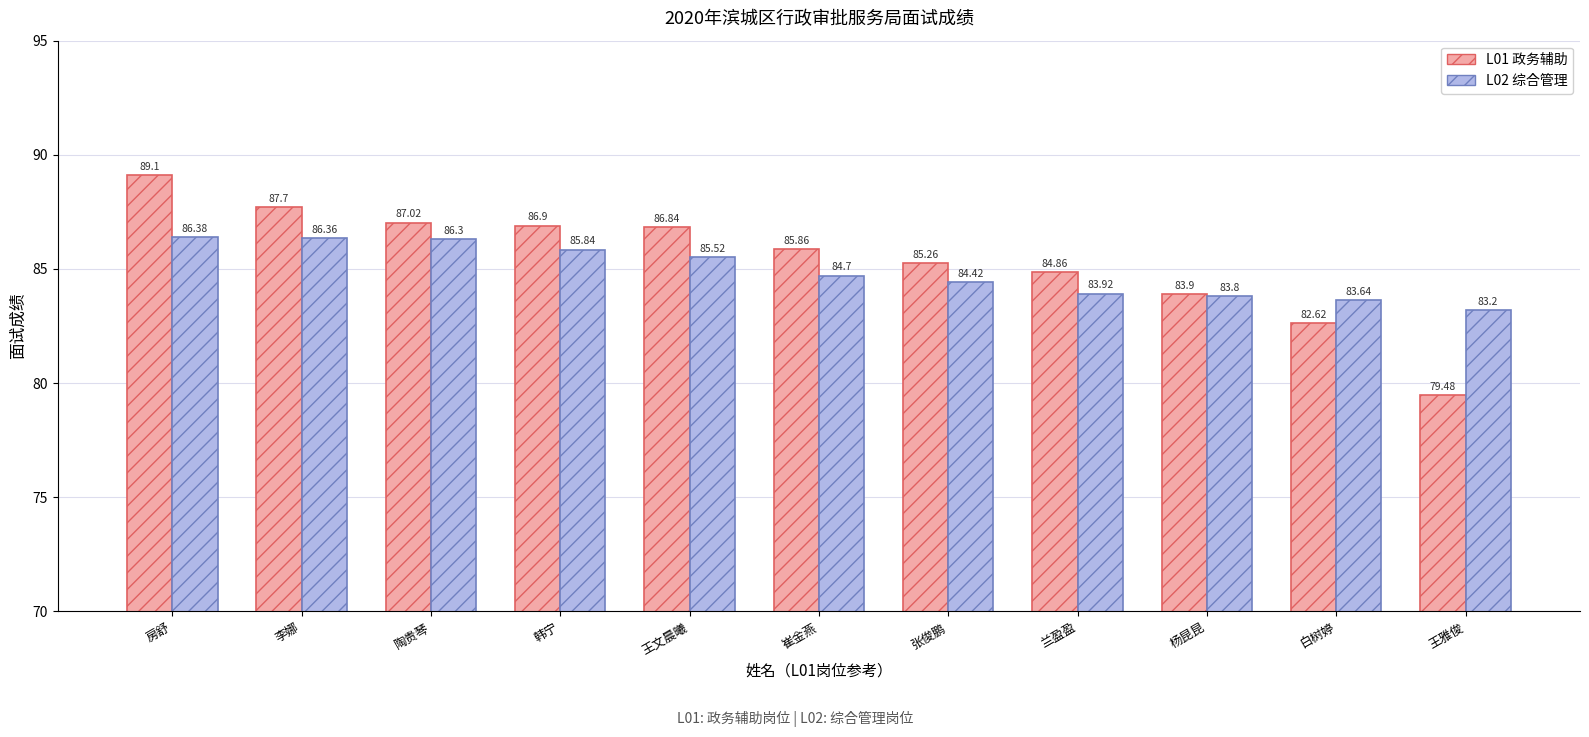

Which label corresponds to the smallest value in the chart?

王雅俊